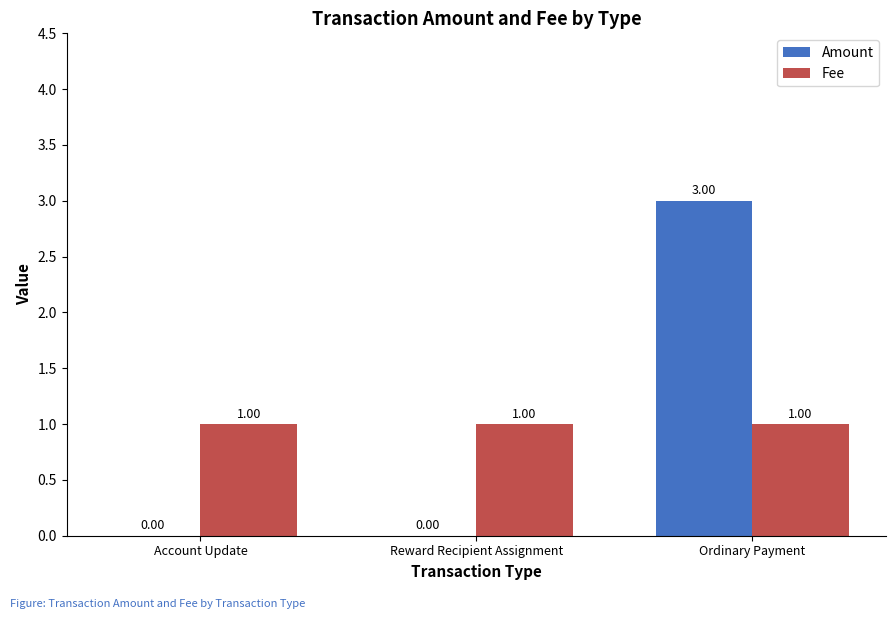

Is the value of Fee at Ordinary Payment greater than the value of Amount at Ordinary Payment?

No